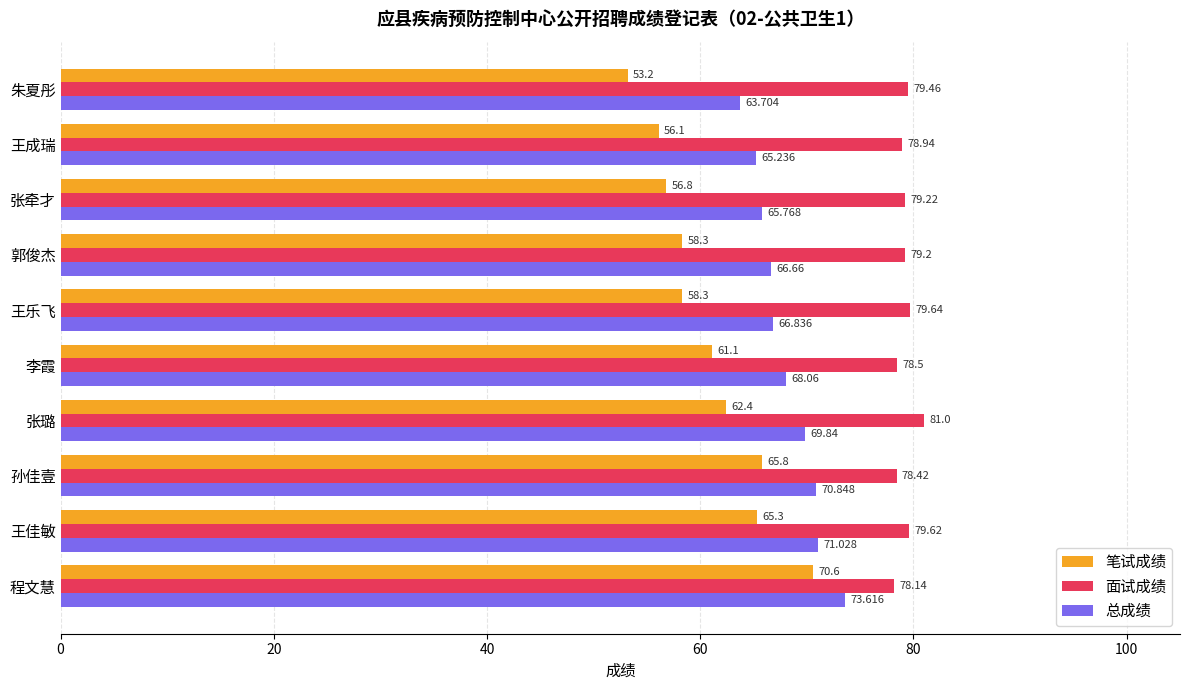

List the series in order of their peak value, lowest first.

笔试成绩, 总成绩, 面试成绩